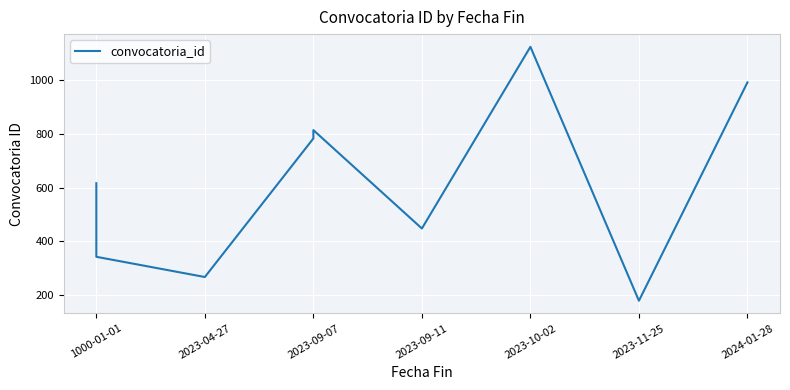

Reading left to right, extract all data points from this chart.

616	343	268	782	813	448	1122	180	990